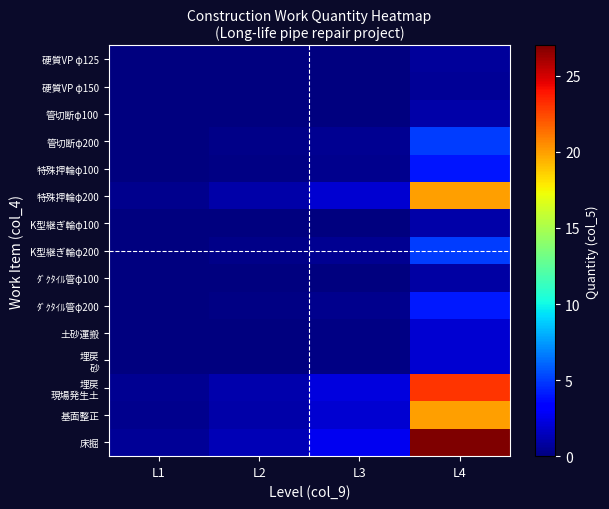

Which label corresponds to the smallest value in the chart?

L1